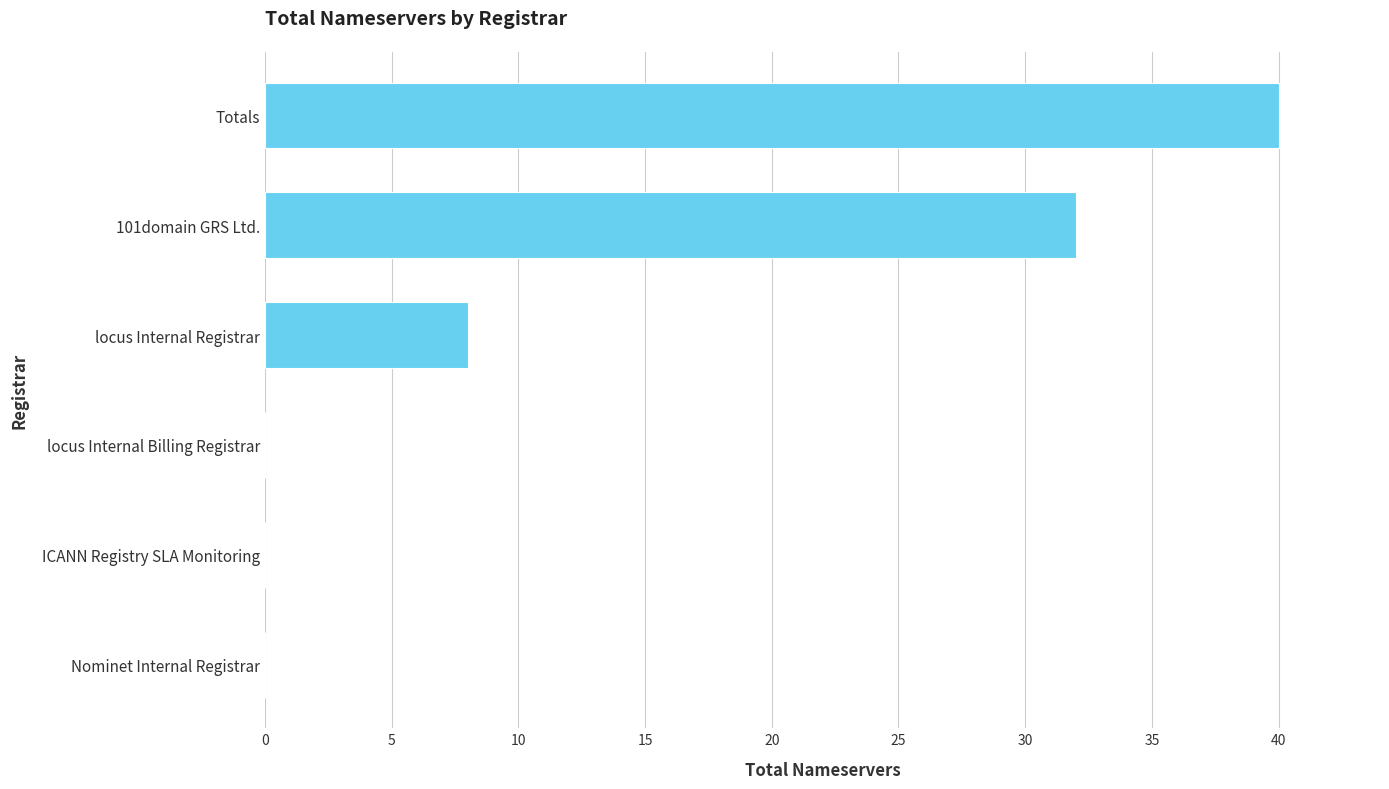

Where is the data nearest to the value 20?

locus Internal Registrar